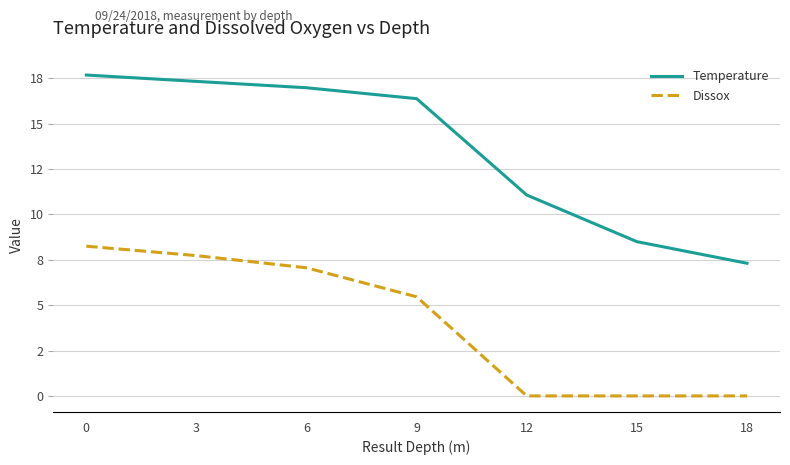

What are all the series names shown in the legend?

Temperature, Dissox